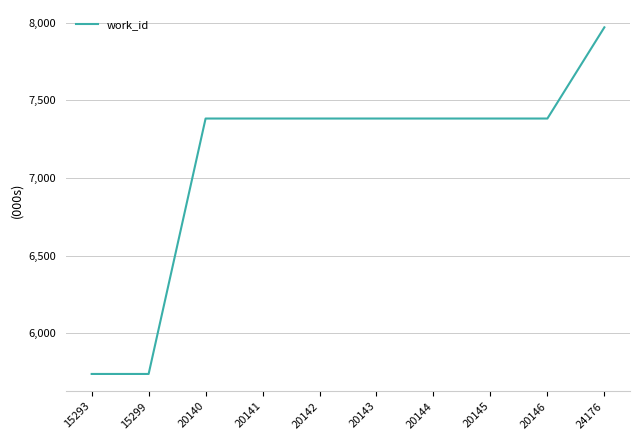

What is the smallest value displayed?

5738